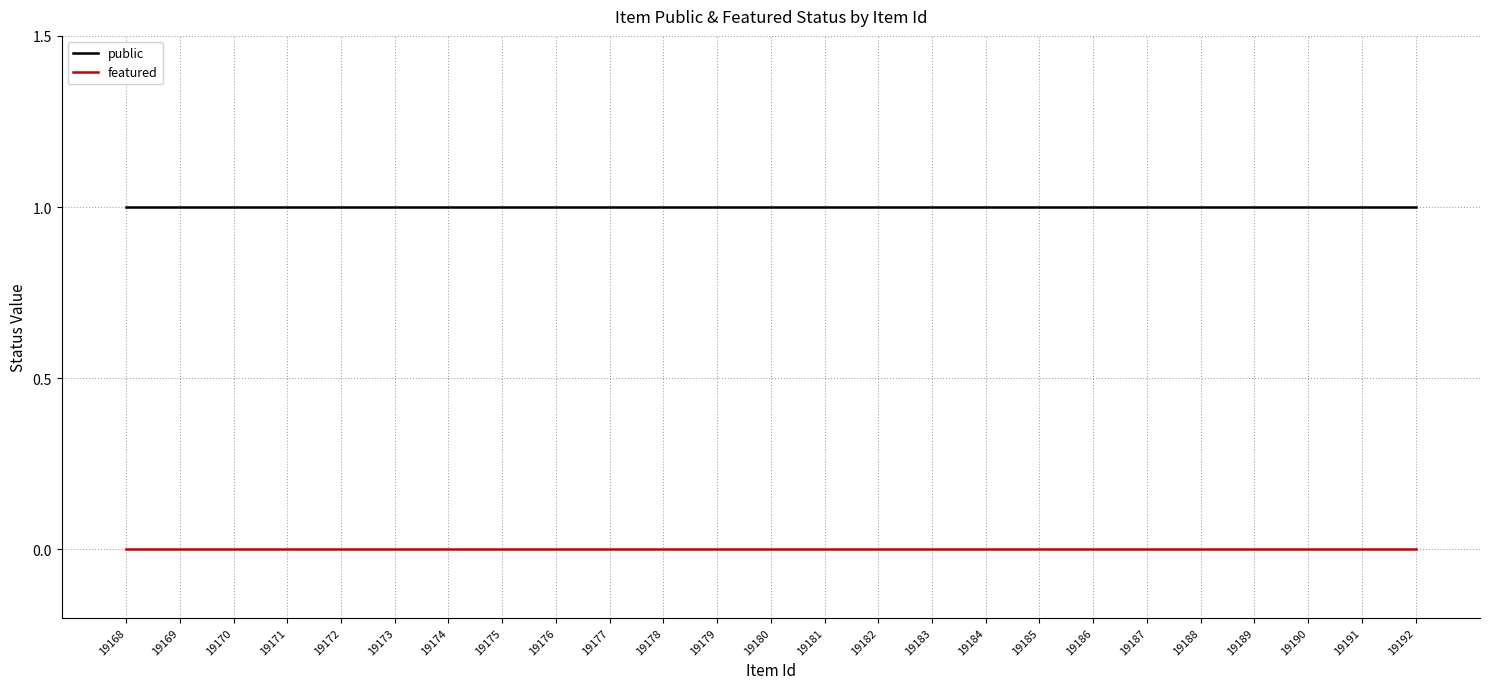

True or false: featured and public cross at least once.

False